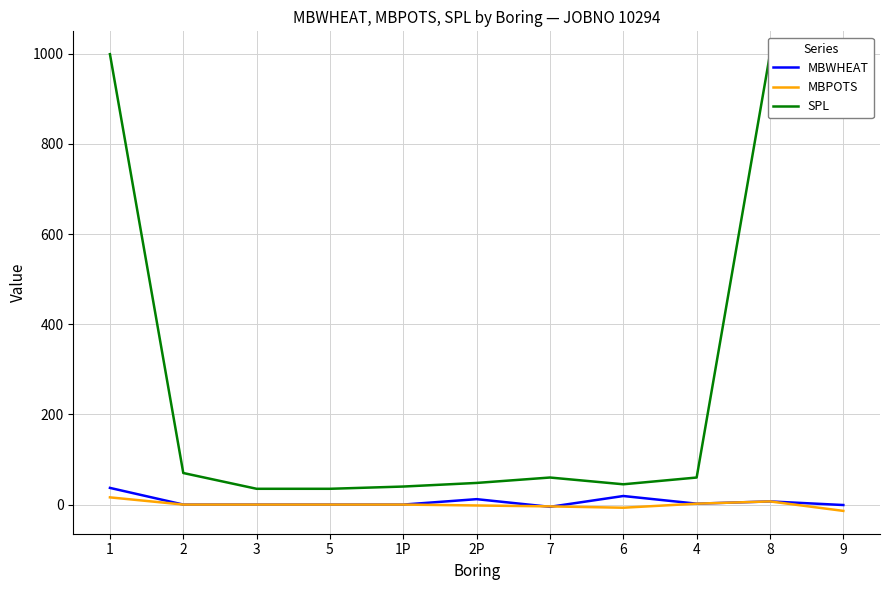

What are all the series names shown in the legend?

MBWHEAT, MBPOTS, SPL